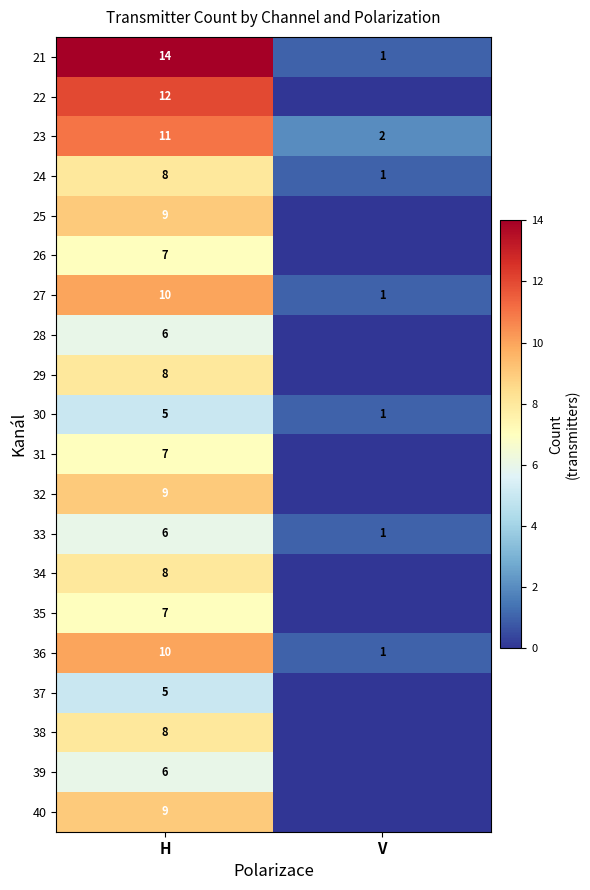

The value of 29 at H is 3. True or false?

False